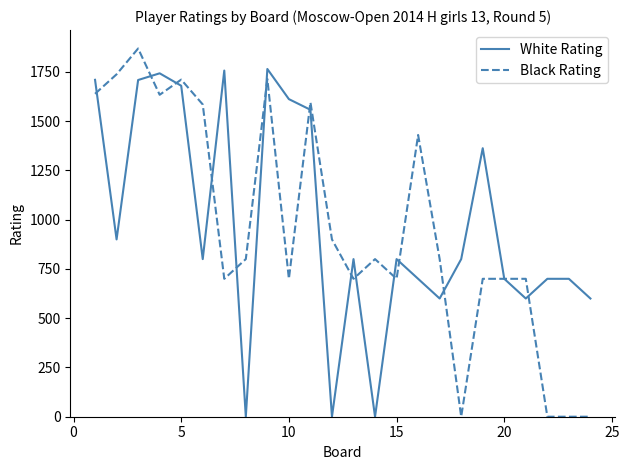

What are all the series names shown in the legend?

White Rating, Black Rating